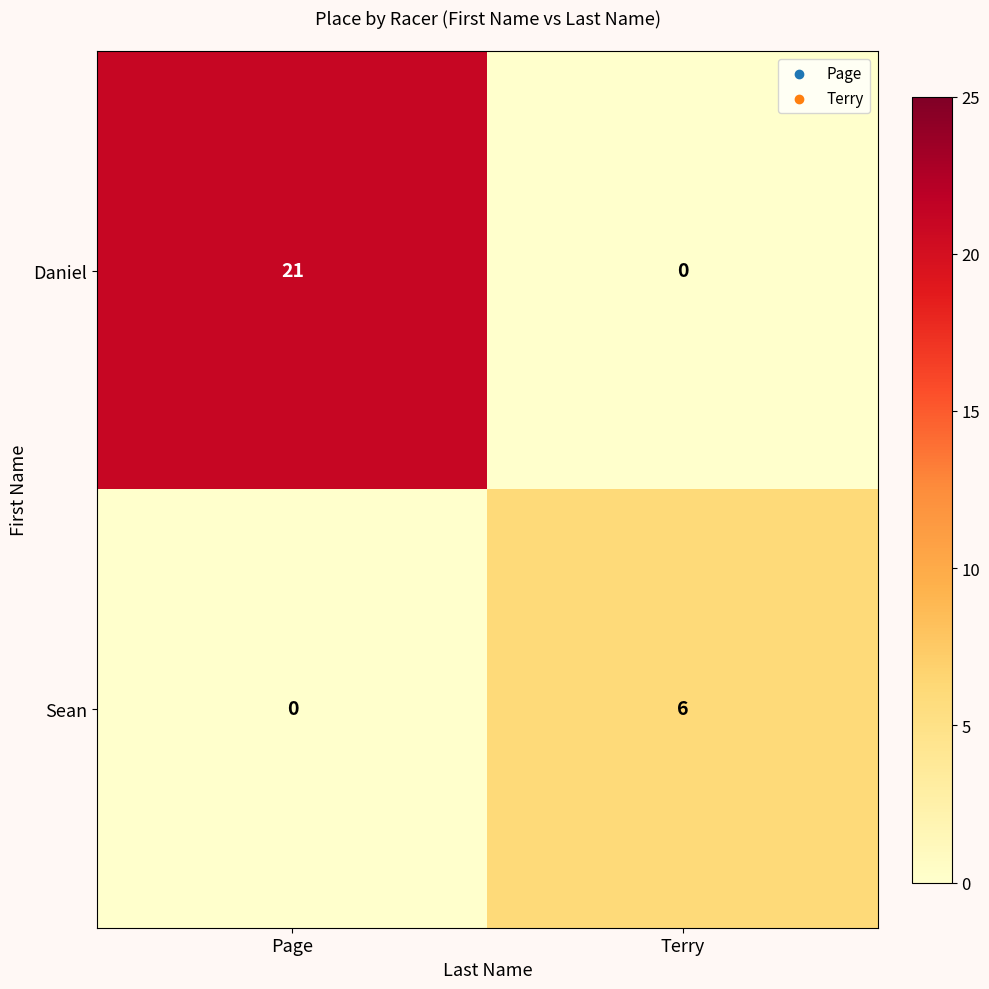

The Daniel series shows 5 at Page. True or false?

False